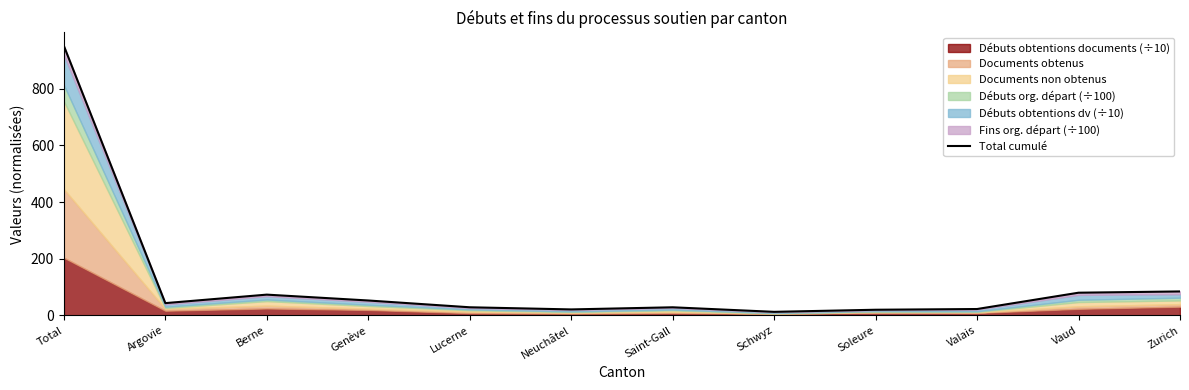

Between Total and Vaud, which is larger?

Total